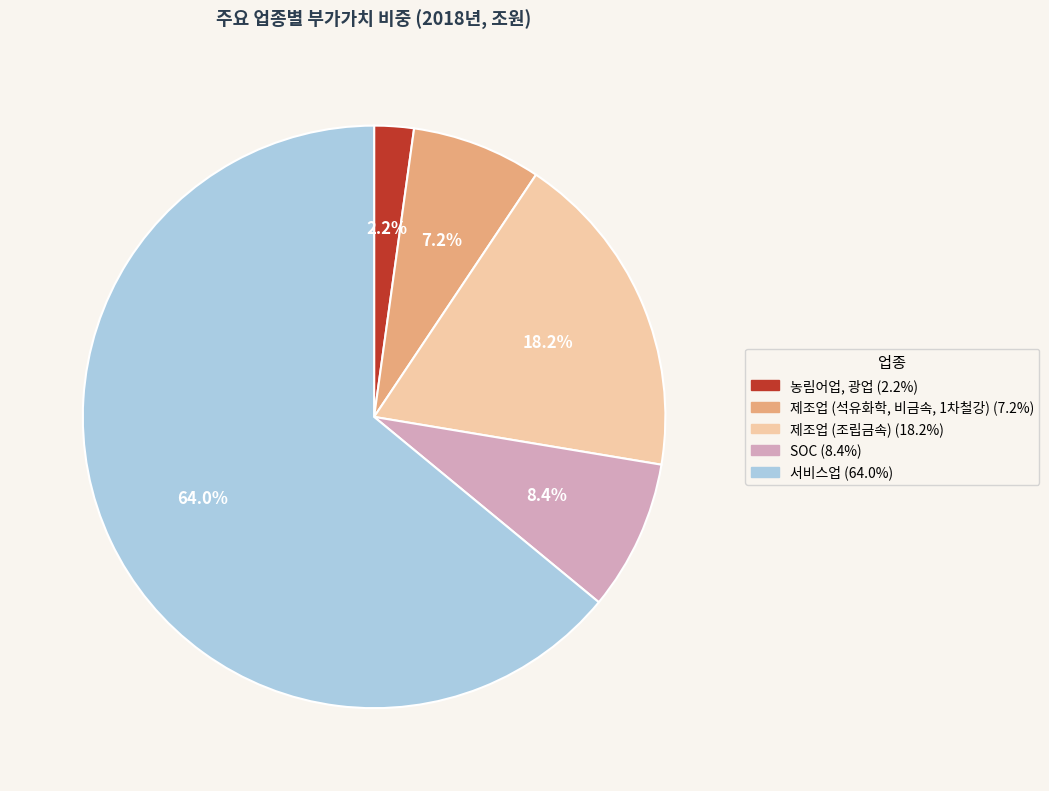

Count the number of slices in the pie.

5